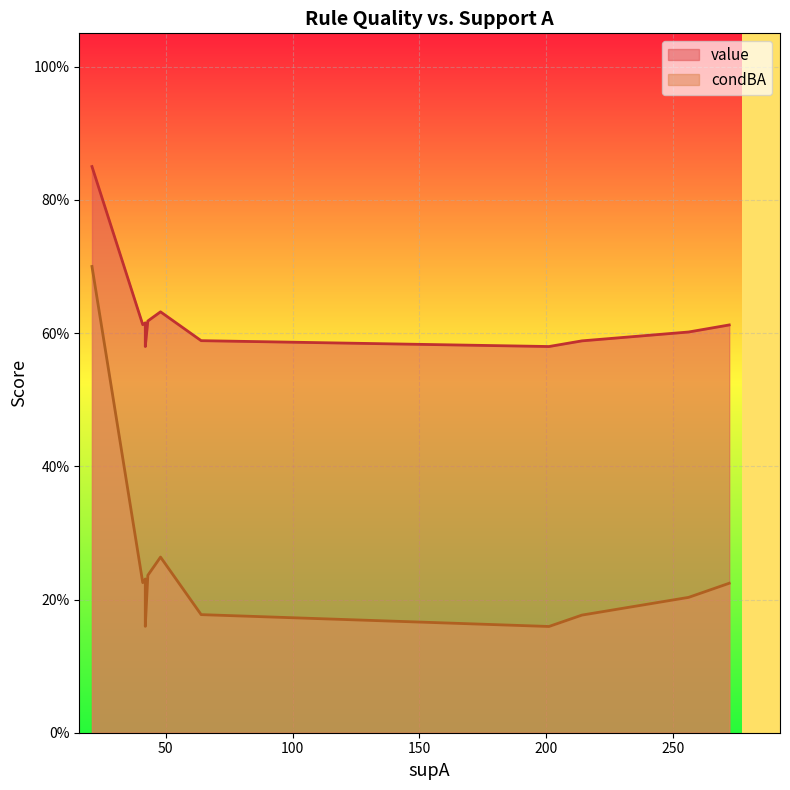

Is the value of value at 12 greater than the value of condBA at 15?

Yes